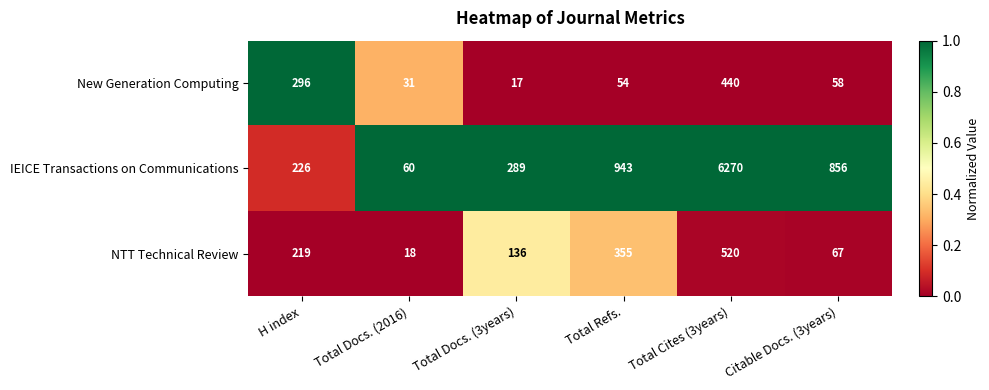

Reading left to right, extract all data points from this chart.

New Generation Computing: H index=296	Total Docs. (2016)=31	Total Docs. (3years)=17	Total Refs.=54	Total Cites (3years)=440	Citable Docs. (3years)=58
IEICE Transactions on Communications: H index=226	Total Docs. (2016)=60	Total Docs. (3years)=289	Total Refs.=943	Total Cites (3years)=6270	Citable Docs. (3years)=856
NTT Technical Review: H index=219	Total Docs. (2016)=18	Total Docs. (3years)=136	Total Refs.=355	Total Cites (3years)=520	Citable Docs. (3years)=67